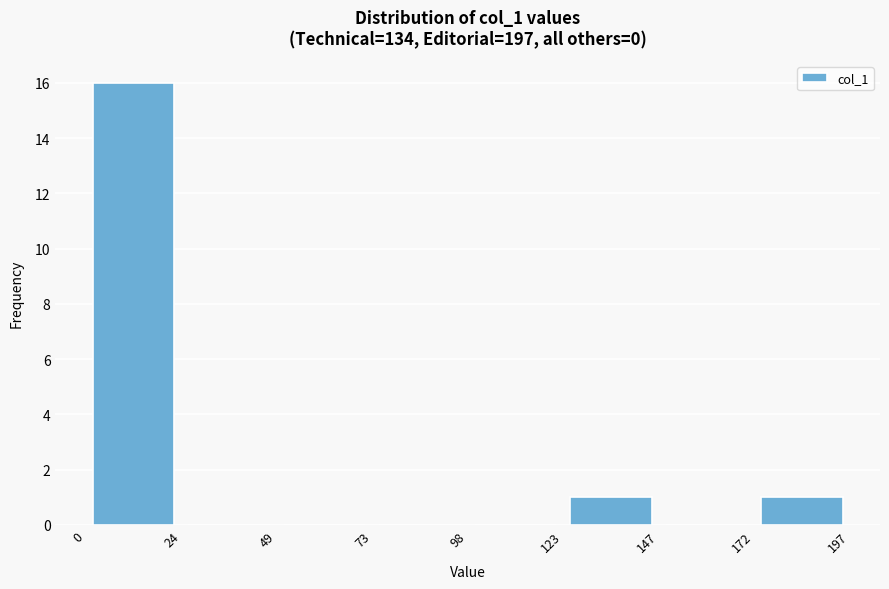

Reading left to right, list every bar in this chart as the range it spans on the x-axis followed by its height. The values are not printed on the chart, so give them approximately, as read against the axis.

0 to 24: 16
24 to 49: 0
49 to 73: 0
73 to 98: 0
98 to 123: 0
123 to 147: 1
147 to 172: 0
172 to 197: 1